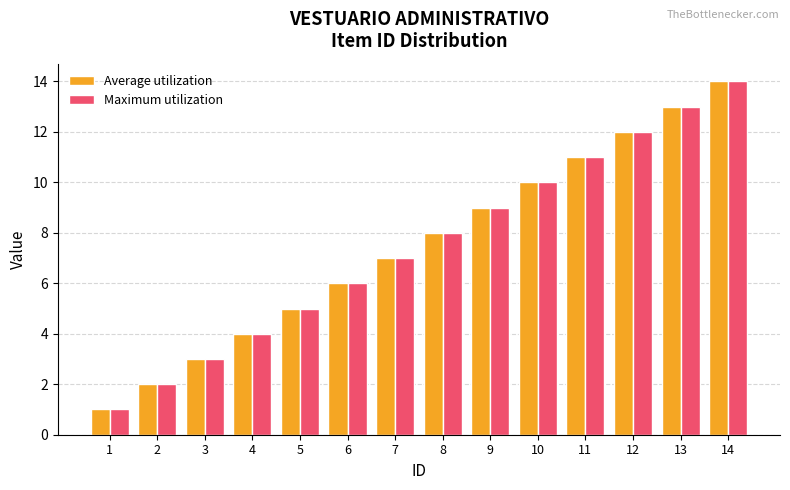

The value of Average utilization at 3 is 2. True or false?

False